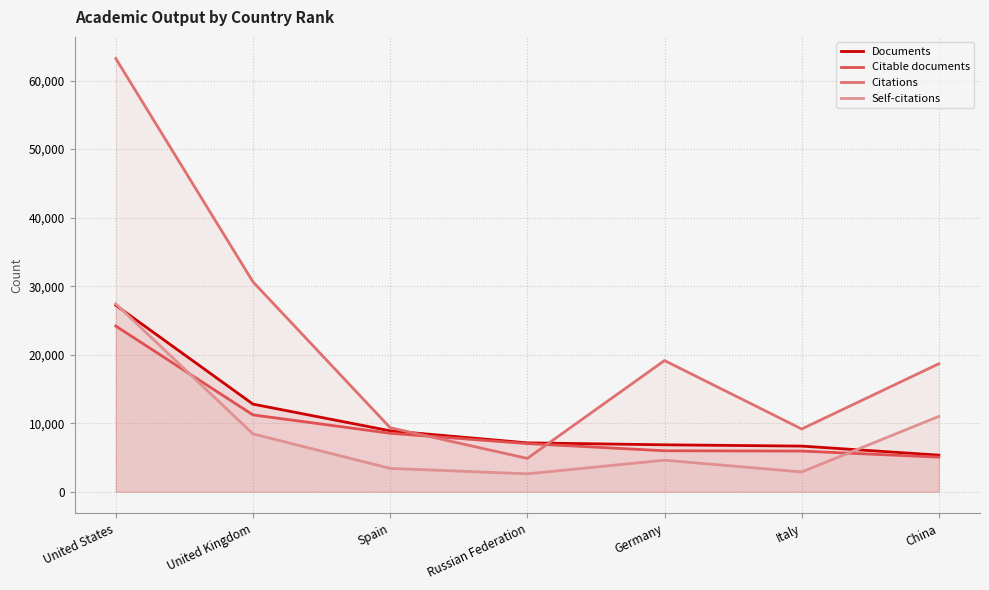

True or false: Self-citations and Citations cross at least once.

False